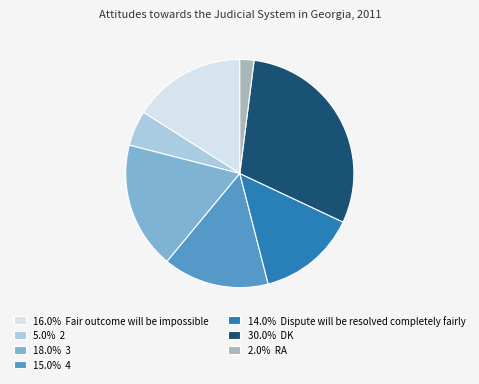

Does 30.0% DK account for over 50% of the chart?

No